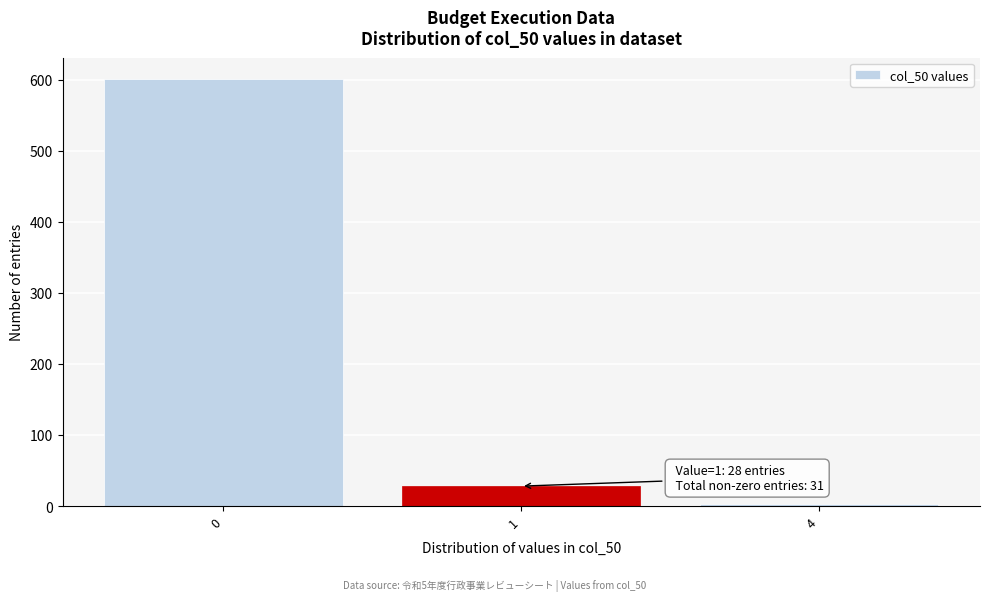

Reading left to right, transcribe all the data shown in this chart.

601	28	3